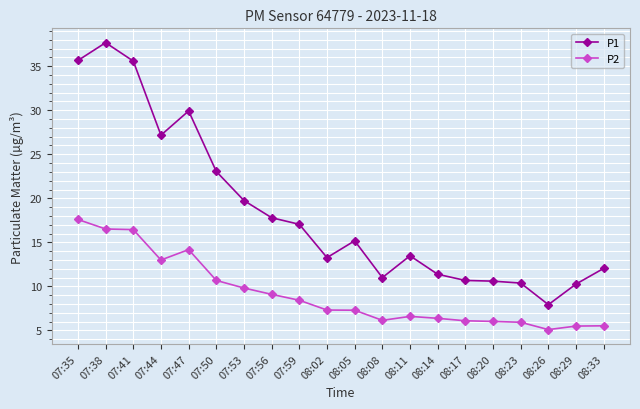

What is the difference between the P1 values at 08:05 and 07:41?

20.4